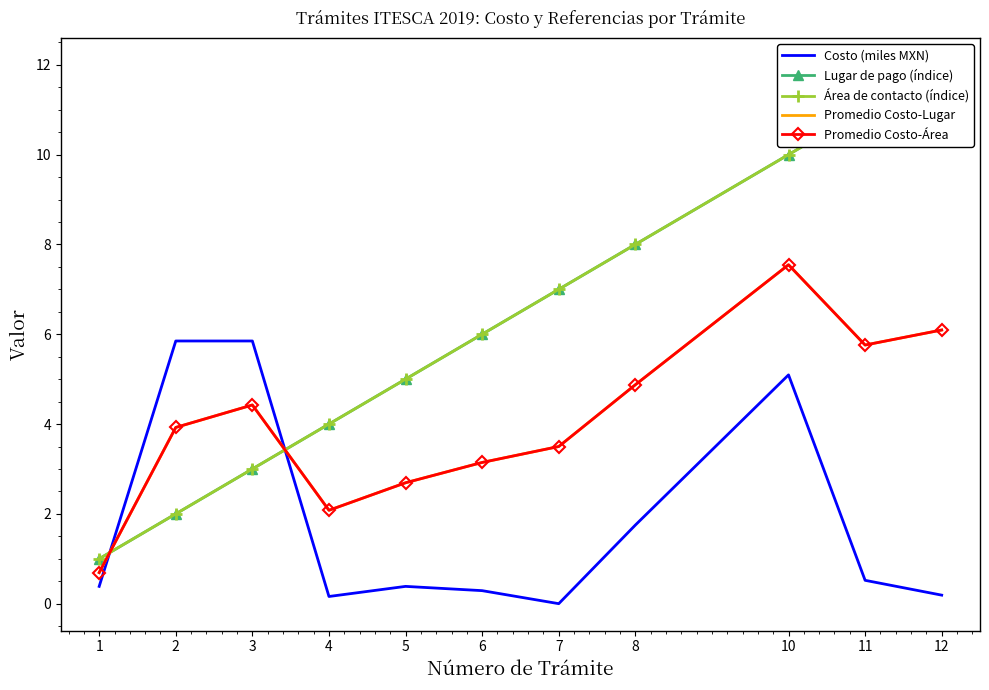

Does the chart have visible grid lines?

No